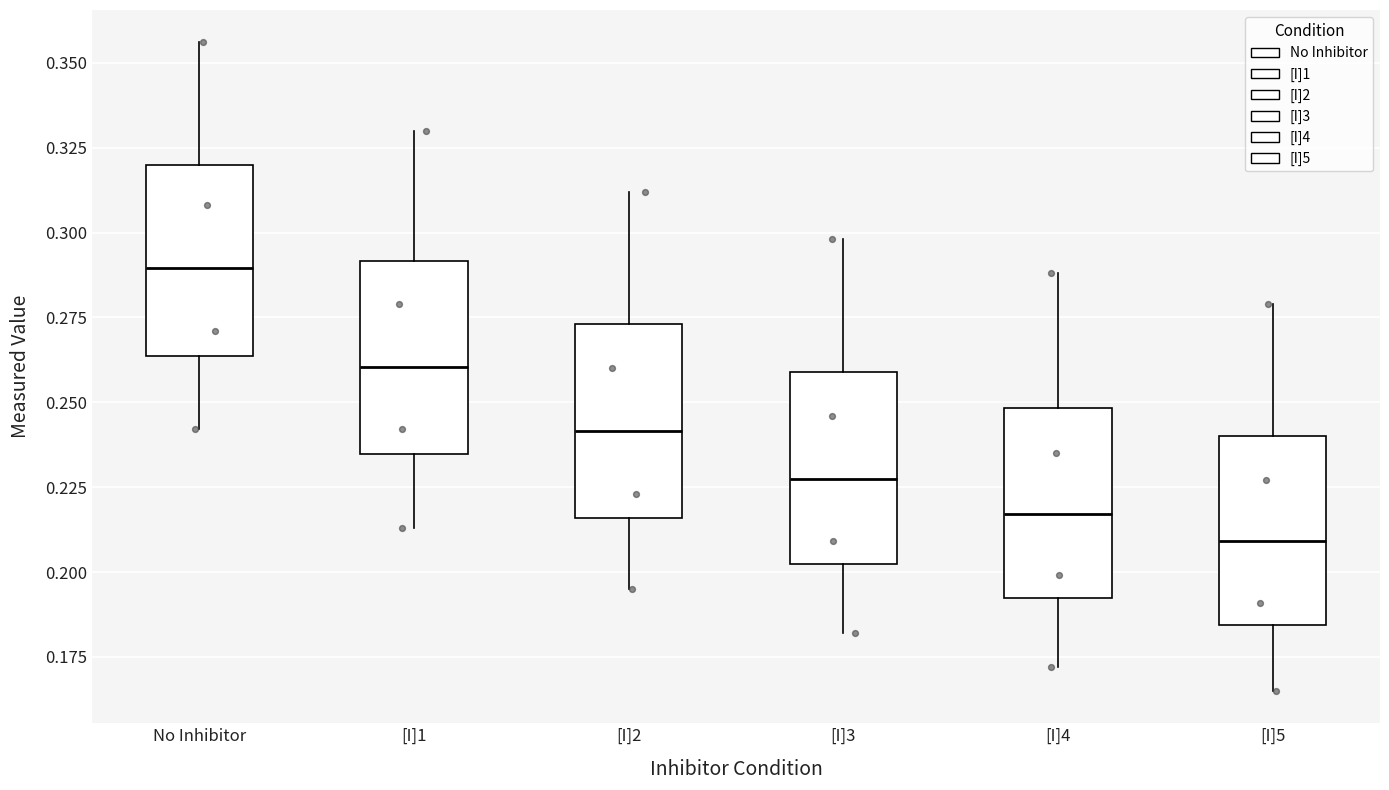

Reading left to right, read every box against the y-axis: the position of its median line, the range the box covers, and the ends of its whiskers. The values are not printed on the chart, so give them approximately, as read against the axis.

No Inhibitor: median 0.290, box 0.265 to 0.320, whiskers 0.240 to 0.355
[I]1: median 0.260, box 0.235 to 0.290, whiskers 0.215 to 0.330
[I]2: median 0.240, box 0.215 to 0.275, whiskers 0.195 to 0.310
[I]3: median 0.230, box 0.200 to 0.260, whiskers 0.180 to 0.300
[I]4: median 0.215, box 0.190 to 0.250, whiskers 0.170 to 0.290
[I]5: median 0.210, box 0.185 to 0.240, whiskers 0.165 to 0.280